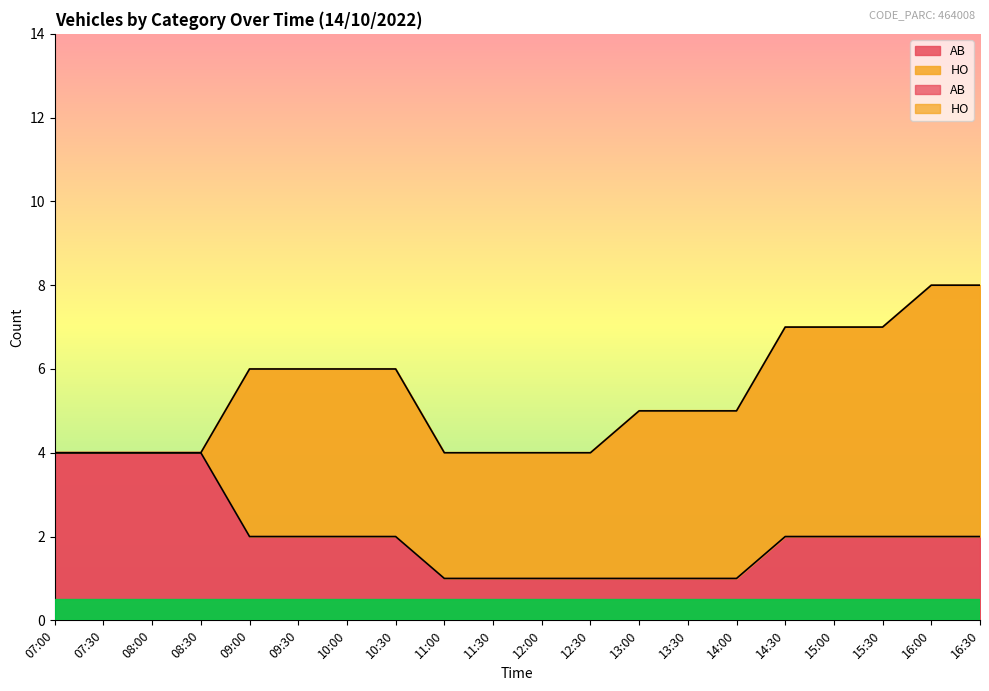

Reading left to right, extract all data points from this chart.

4	4	4	4	2	2	2	2	1	1	1	1	1	1	1	2	2	2	2	2